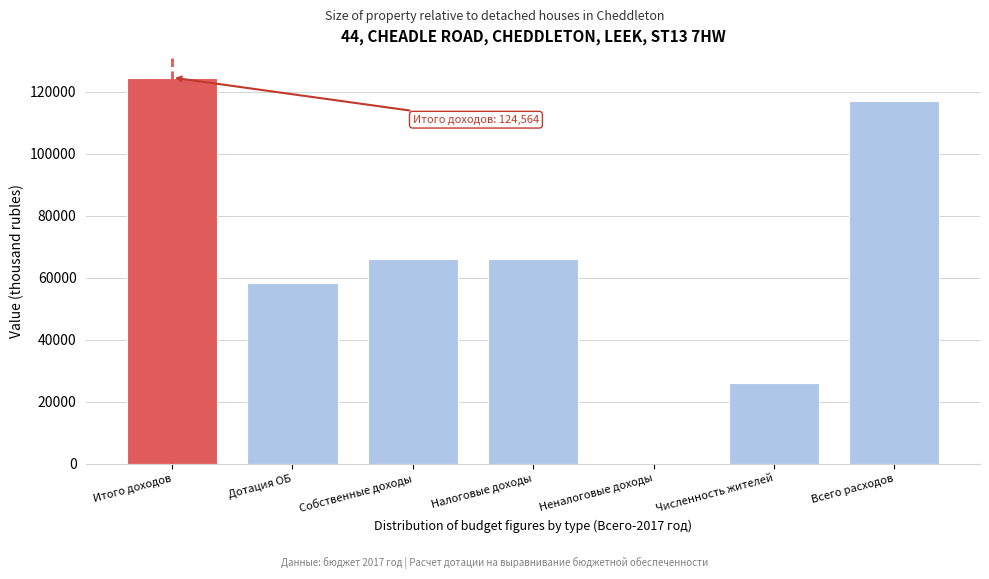

Reading left to right, what are all the values shown in this chart?

Итого доходов=124564	Дотация ОБ=58169	Собственные доходы=66041	Налоговые доходы=66041	Неналоговые доходы=0	Численность жителей=25912	Всего расходов=117113